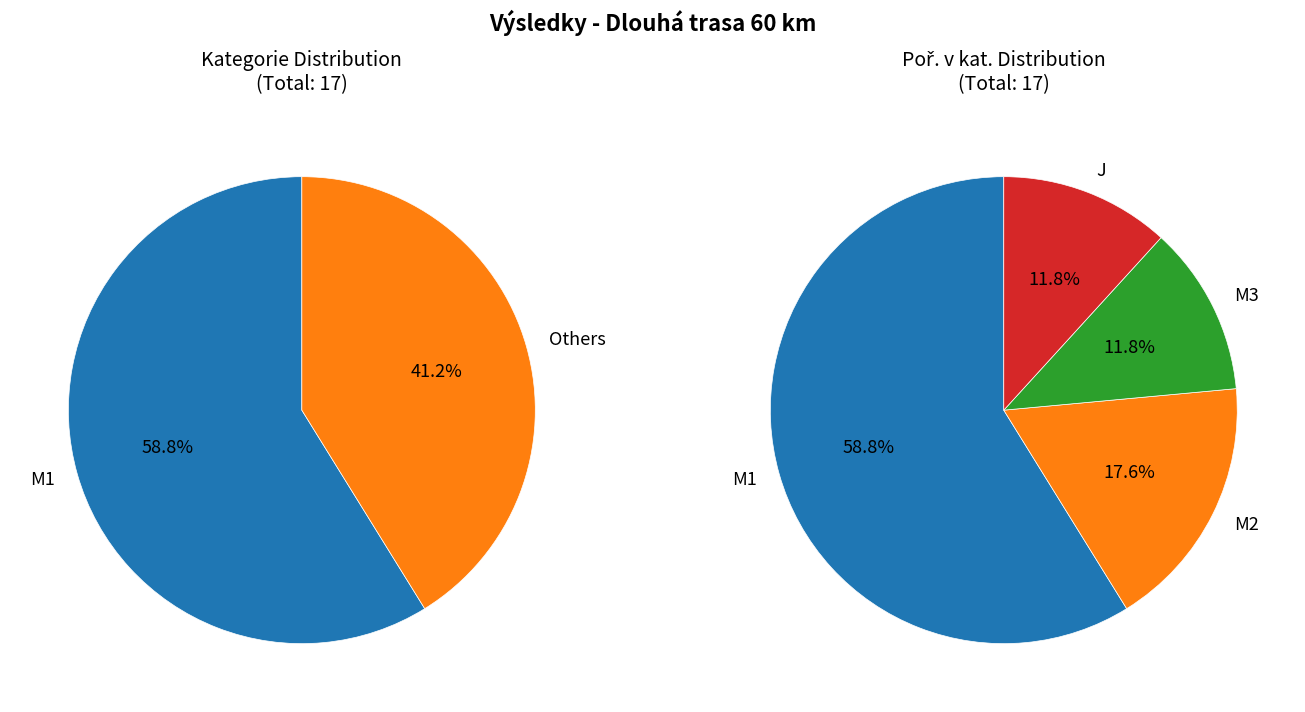

True or false: M1 accounts for 59% of the total.

True